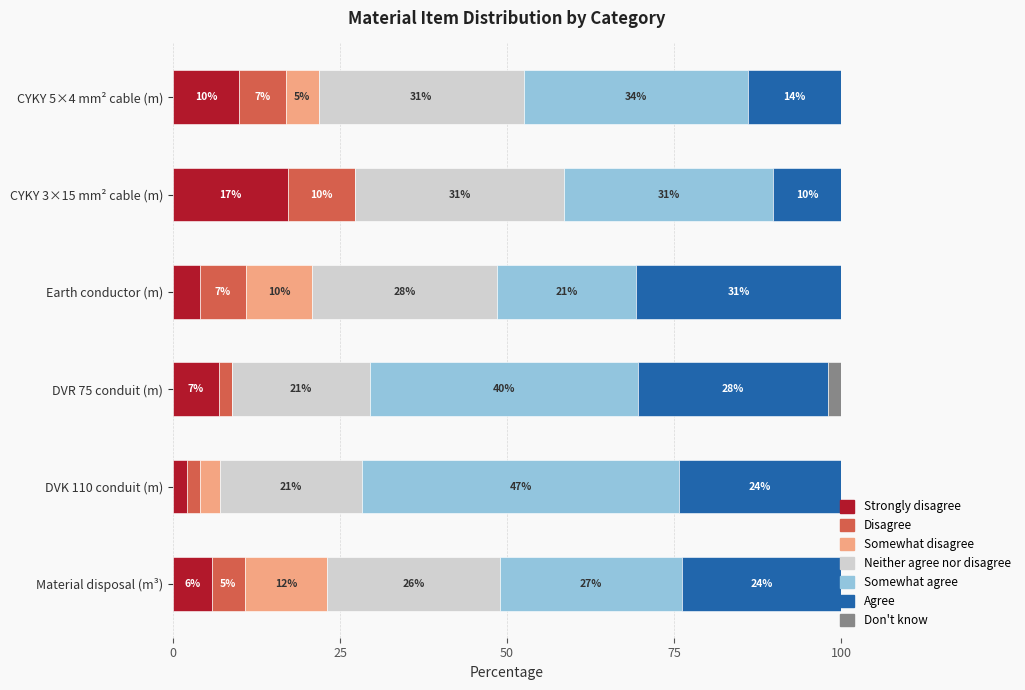

What are all the series names shown in the legend?

Strongly disagree, Disagree, Somewhat disagree, Neither agree nor disagree, Somewhat agree, Agree, Don't know